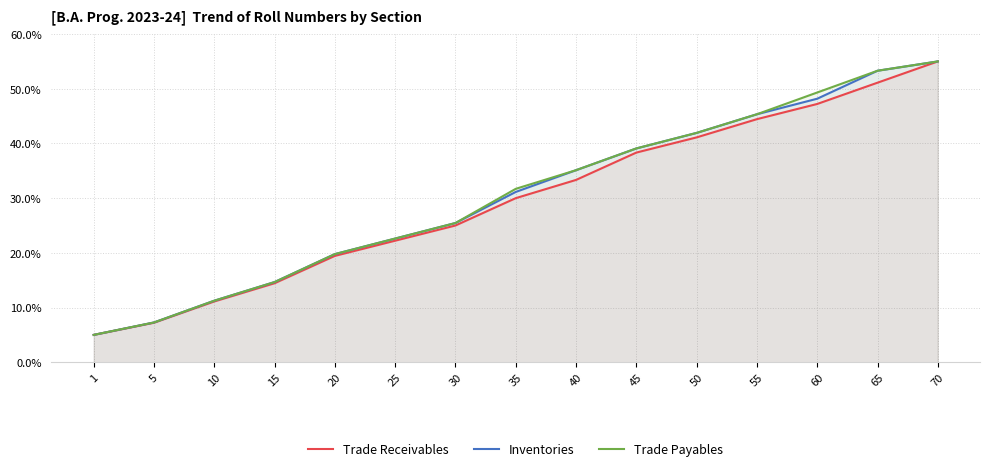

Reading right to left, list all the values displayed in this chart.

Trade Receivables: 70=55.0	65=51.1	60=47.2	55=44.4	50=41.1	45=38.3	40=33.3	35=30.0	30=25.0	25=22.2	20=19.4	15=14.4	10=11.1	5=7.2	1=5.0
Inventories: 70=55.0	65=53.3	60=48.2	55=45.3	50=41.9	45=39.1	40=35.1	35=31.1	30=25.5	25=22.6	20=19.8	15=14.7	10=11.2	5=7.3	1=5.0
Trade Payables: 70=55.0	65=53.3	60=49.3	55=45.3	50=41.9	45=39.1	40=35.1	35=31.7	30=25.5	25=22.6	20=19.8	15=14.7	10=11.2	5=7.3	1=5.0